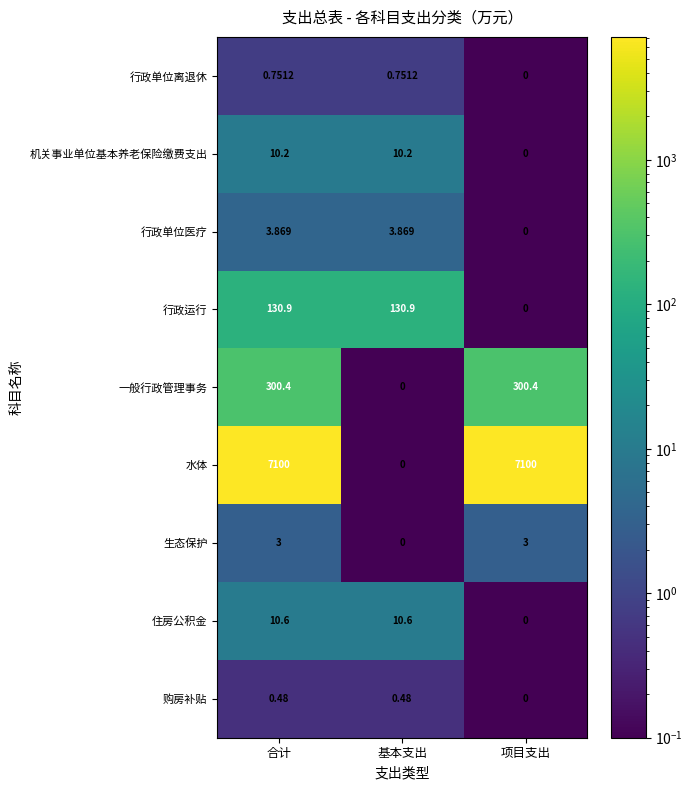

Rank the series by their maximum value, from highest to lowest.

水体, 一般行政管理事务, 行政运行, 住房公积金, 机关事业单位基本养老保险缴费支出, 行政单位医疗, 生态保护, 行政单位离退休, 购房补贴